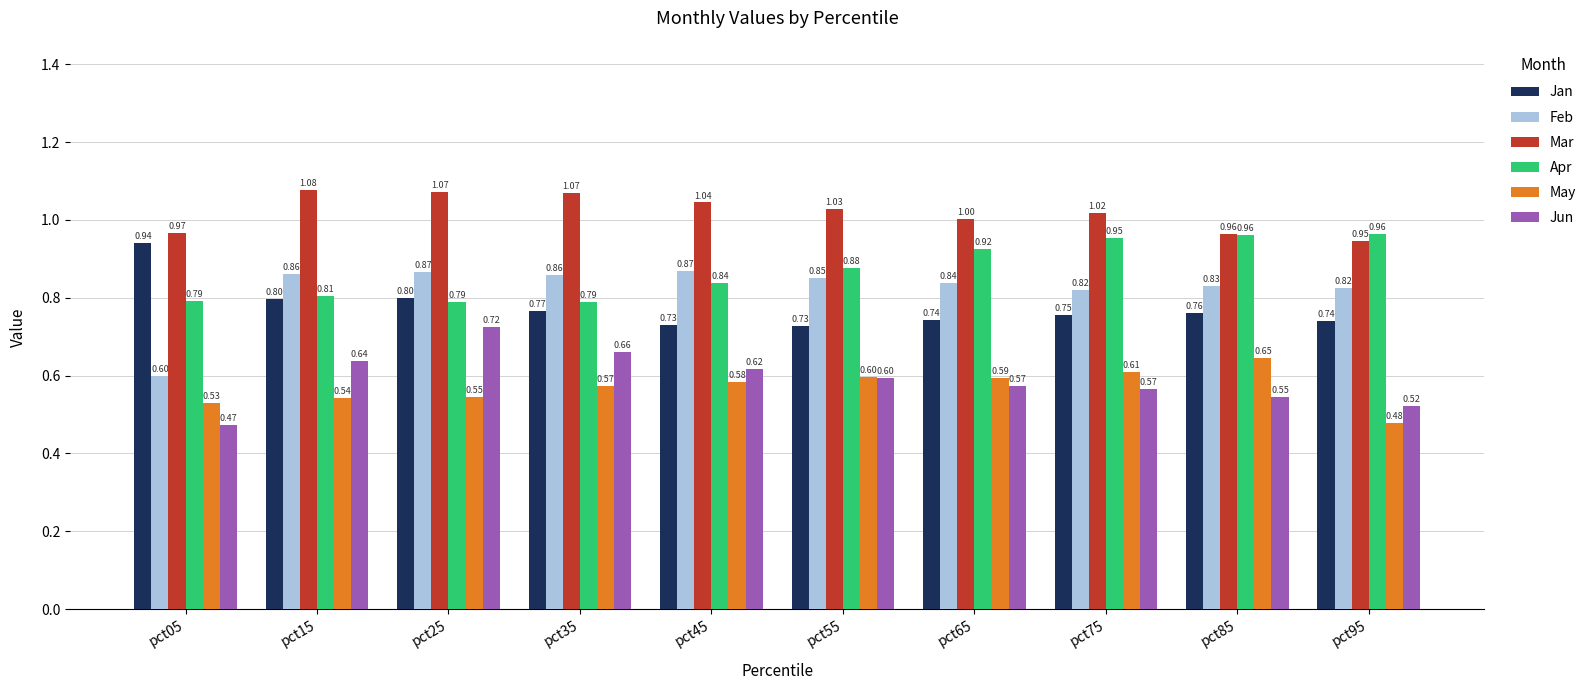

Which category has the highest value in the Jan series?

pct05